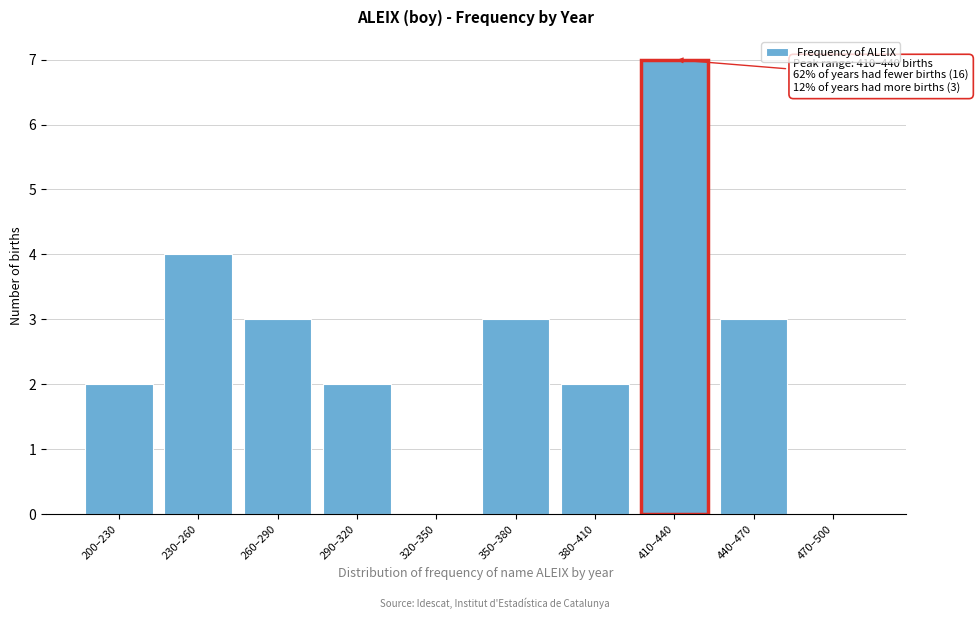

Reading left to right, list all the values displayed in this chart.

200–230=2	230–260=4	260–290=3	290–320=2	320–350=0	350–380=3	380–410=2	410–440=7	440–470=3	470–500=0